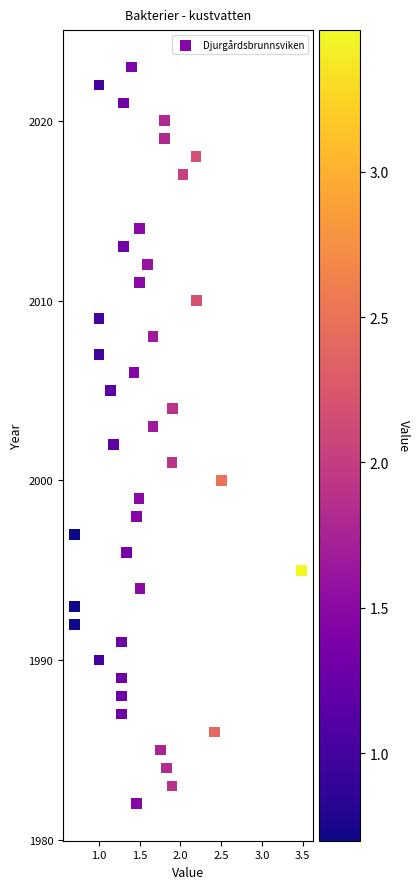

What is the range of Y values (max minus min)?

41